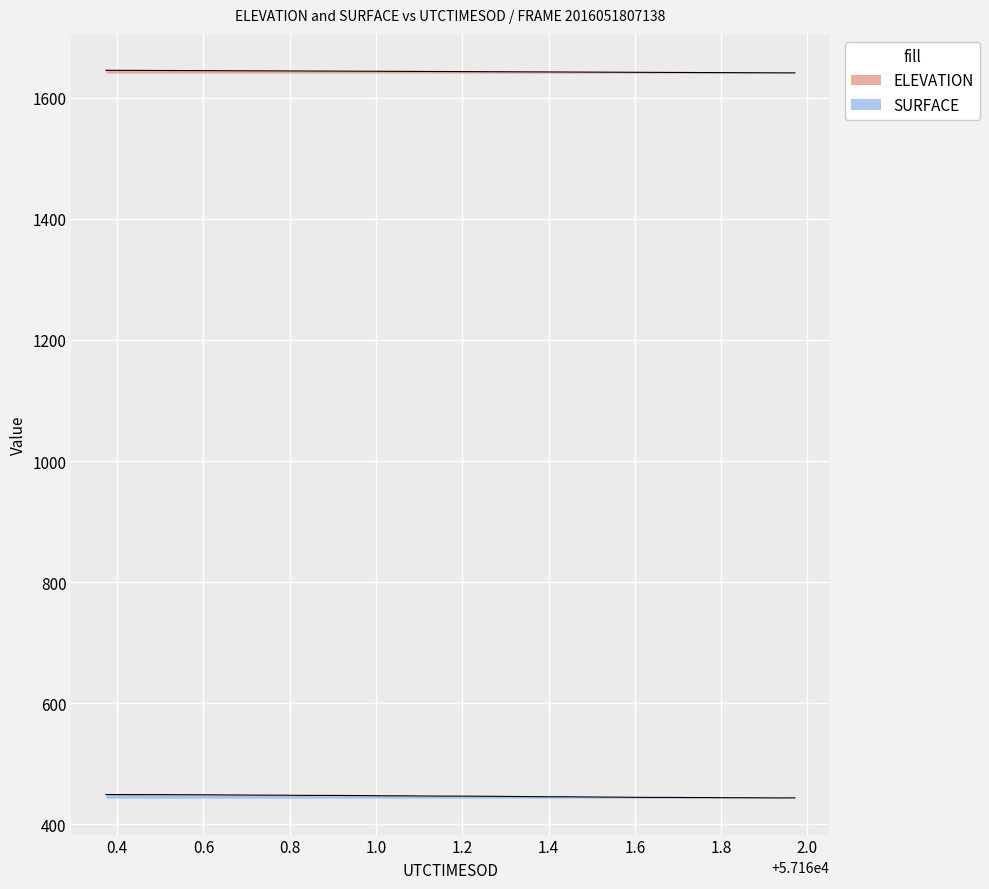

What is the difference between the maximum and minimum values?

4.3